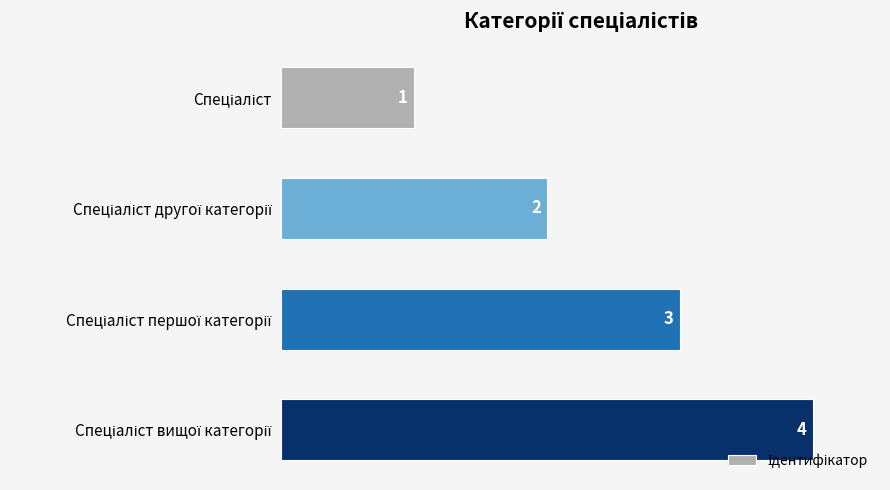

What is the difference between the second highest and second lowest values?

1